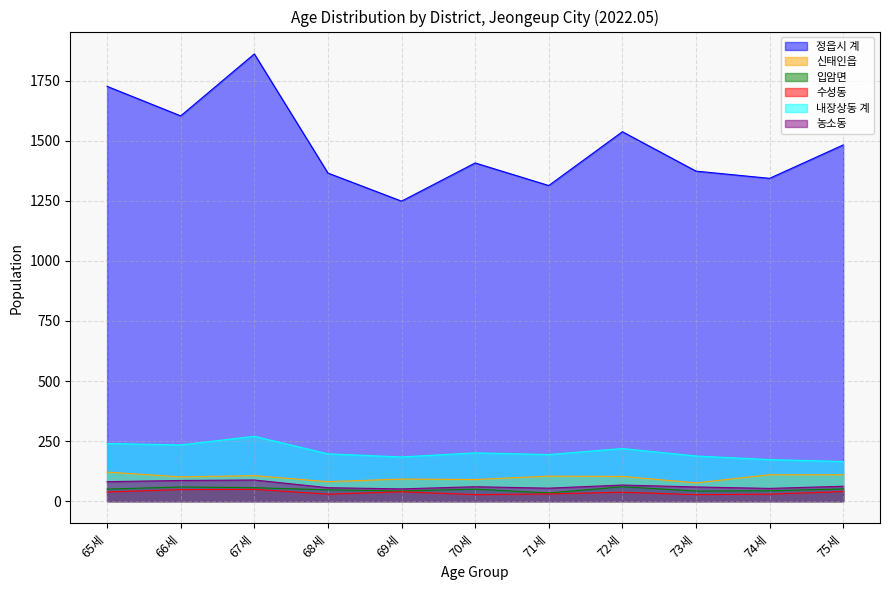

True or false: 농소동 has more than 1 interior local peaks.

True